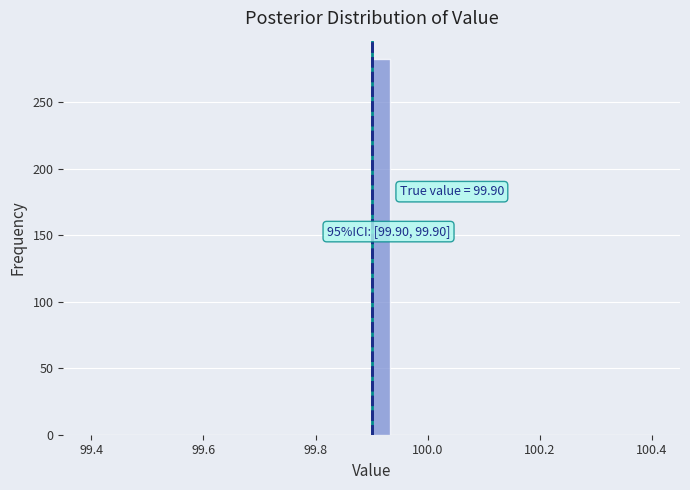

Read against the x-axis, roughly where is the centre of the tallest bar?

99.92